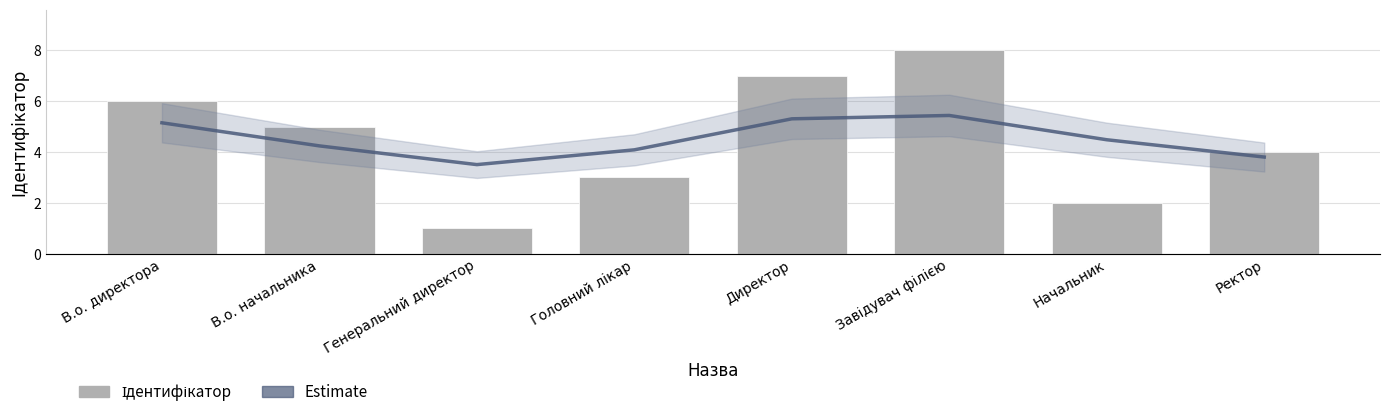

Does the chart contain stacked bars?

No